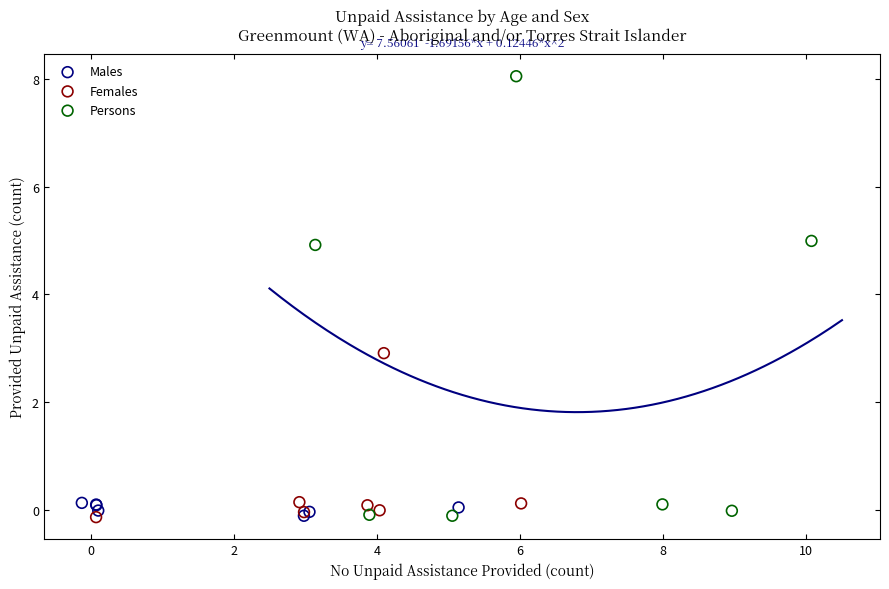

Which series reaches the maximum Y coordinate?

Persons